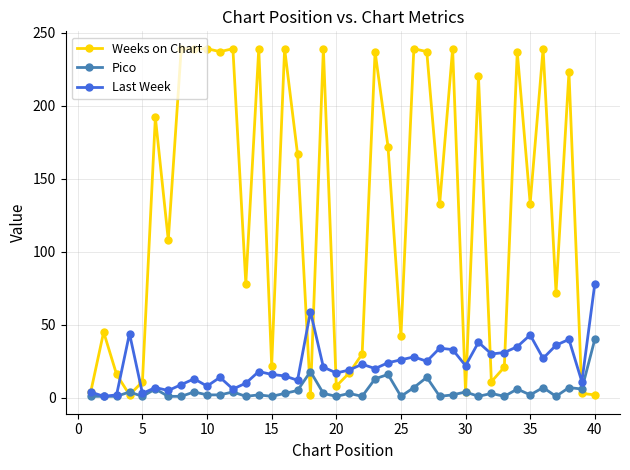

What is the sum of all Pico values?

198